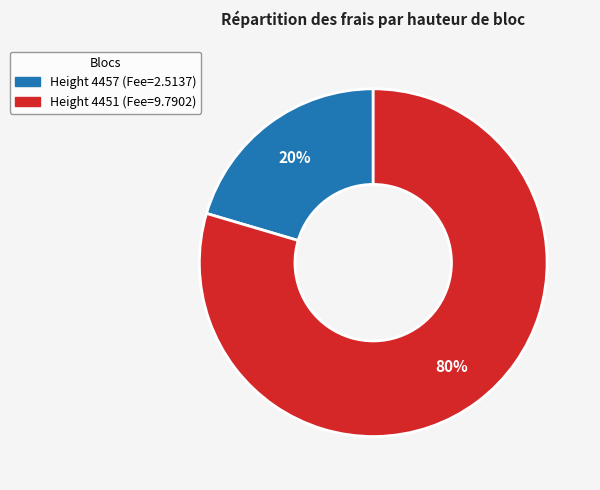

Is there any slice that represents more than half of the pie?

Yes